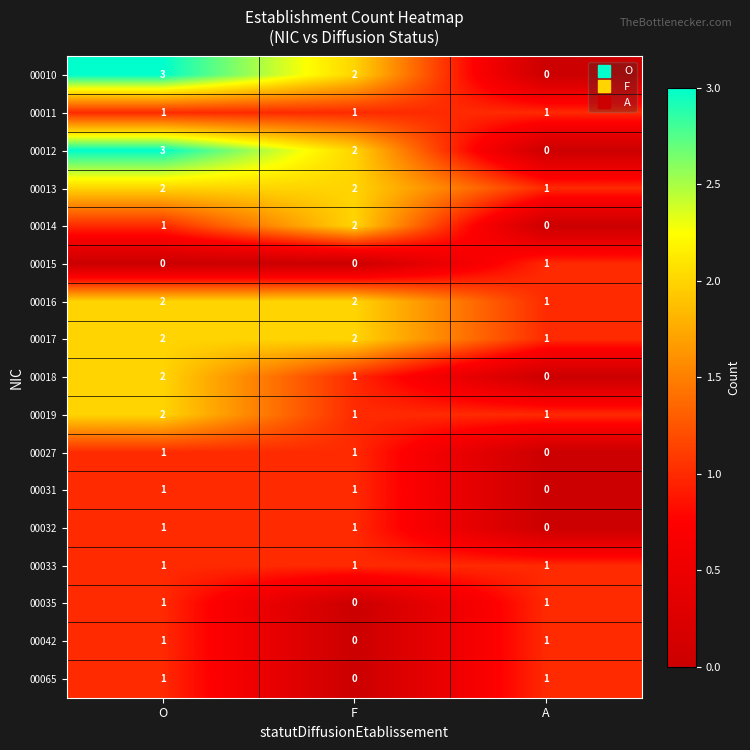

What is the difference between the highest and lowest values at A?

1